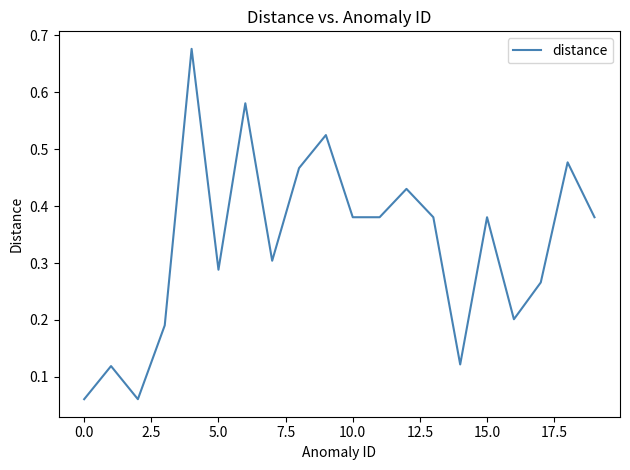

How many points are higher than both their immediate neighbors (excluding endpoints)?

7